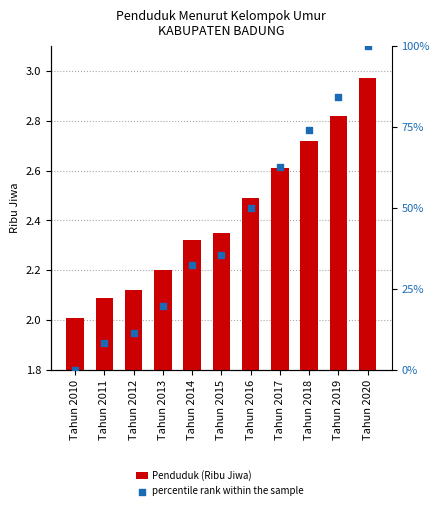

Which series reaches the maximum Y coordinate?

percentile rank within the sample